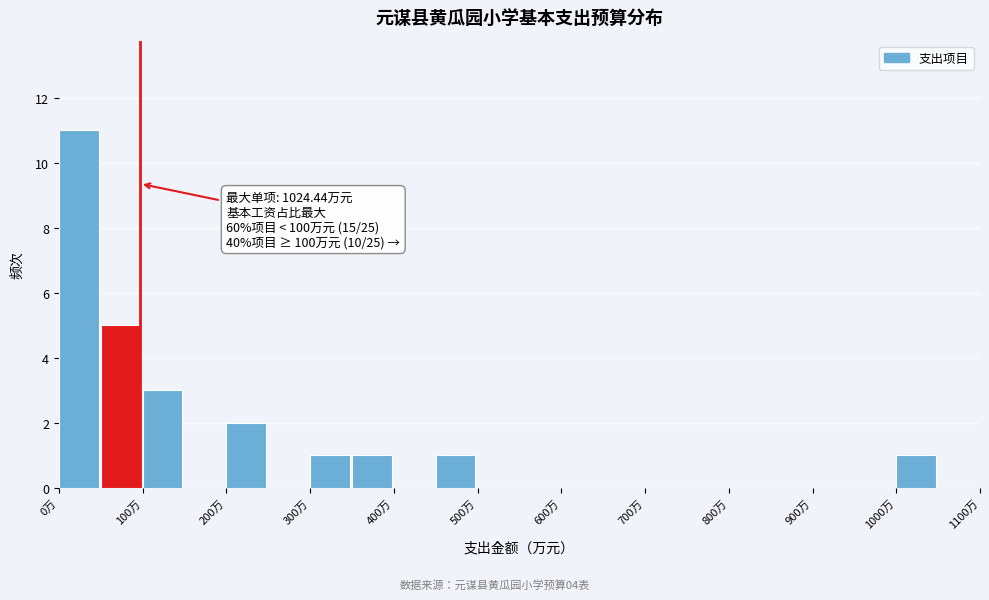

Over which range of the x-axis is the bar tallest?

0 to 50